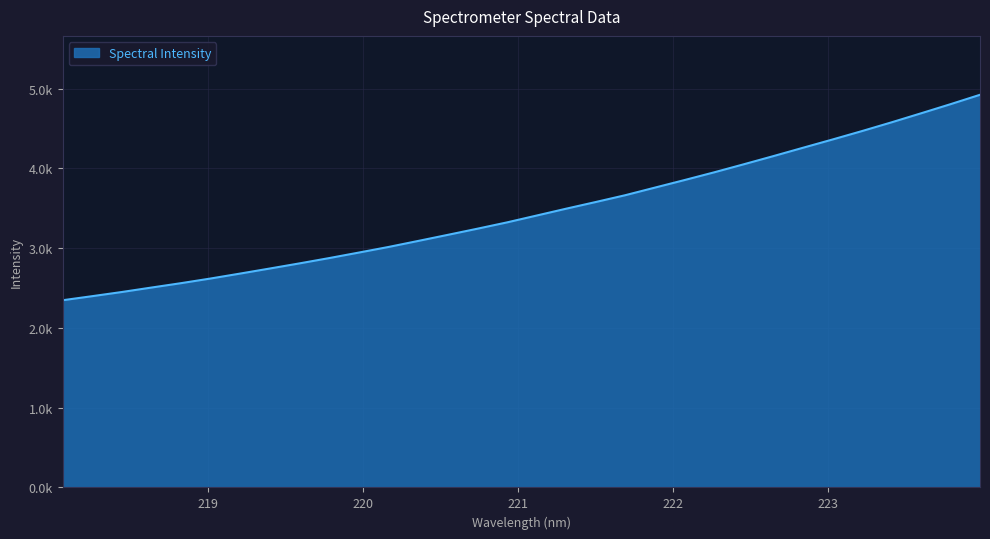

At which label does the data first exceed 3409?

221.1174